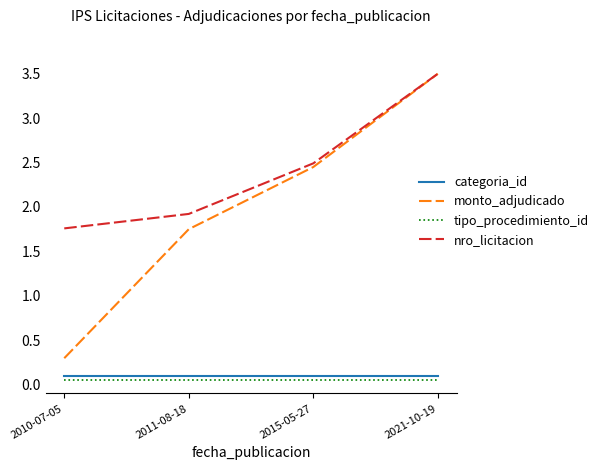

Which series changed the most between 2011-08-18 and 2015-05-27?

monto_adjudicado